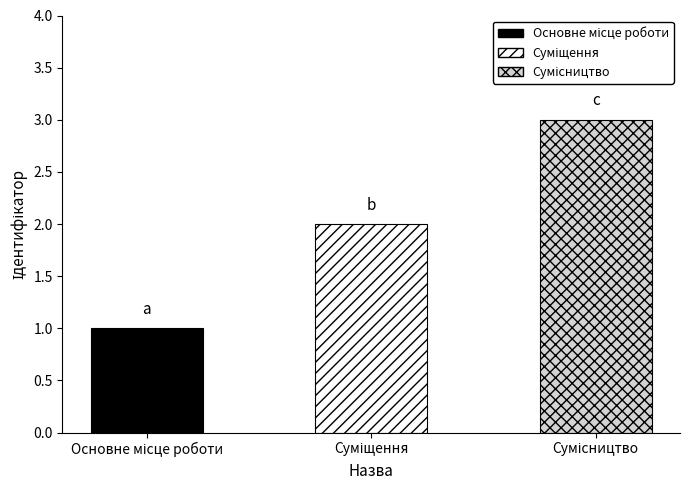

Reading right to left, list all the values displayed in this chart.

3	2	1